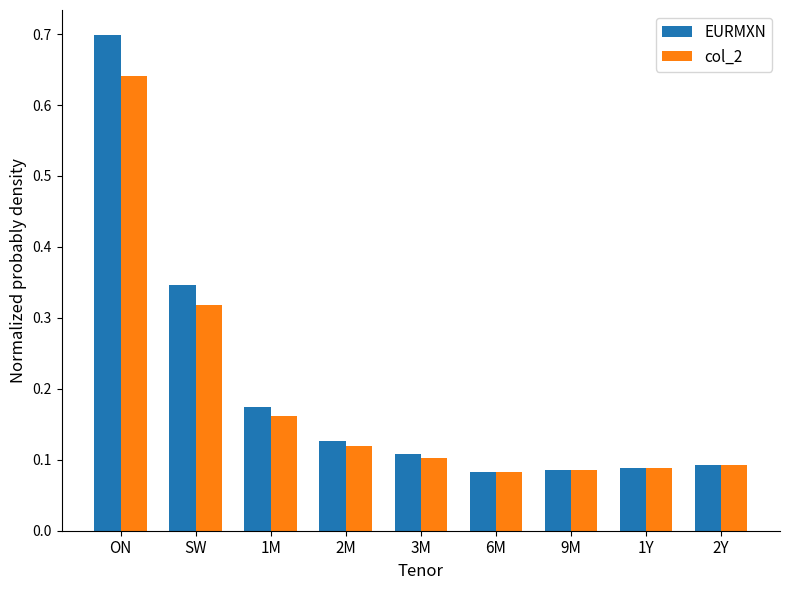

How many col_2 values are between 0 and 1?

9